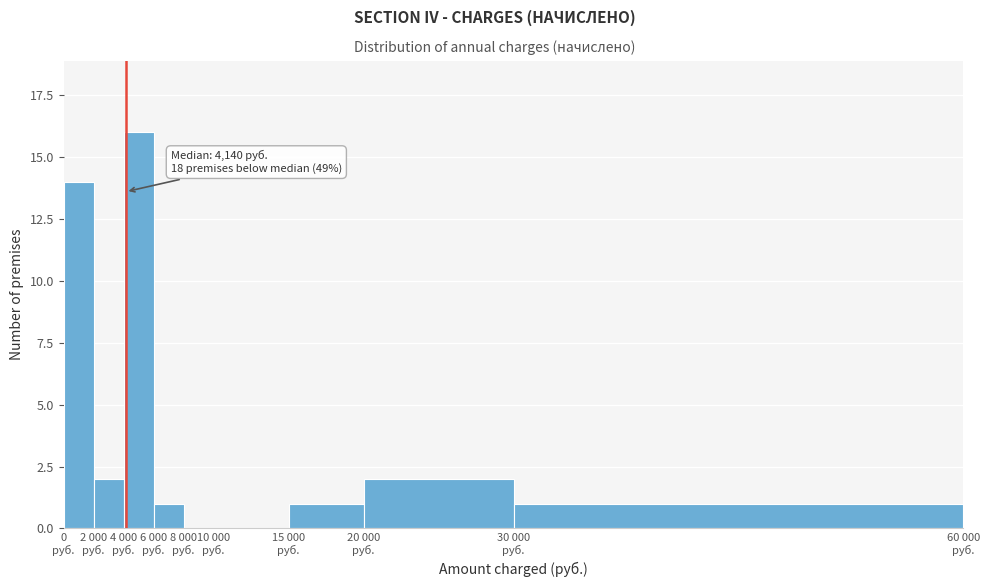

What is the sum of all values?

37